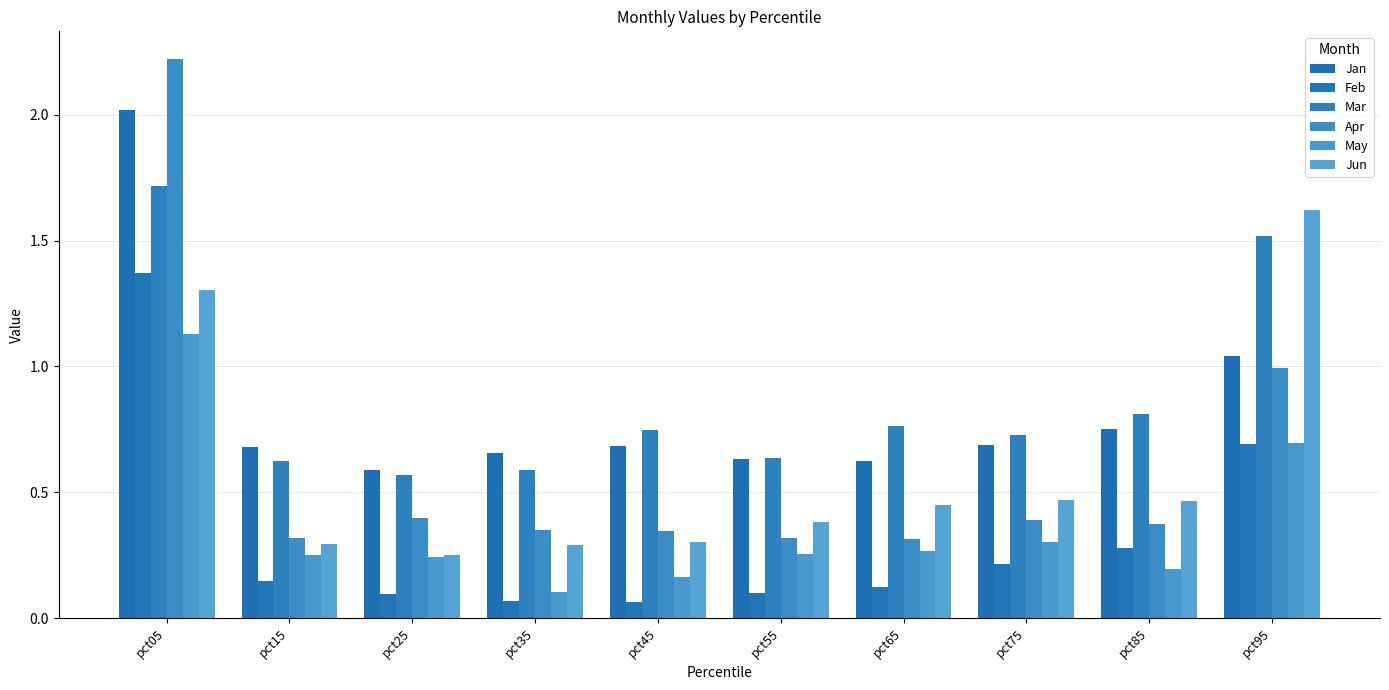

What is the sum of all Jan values?

8.4